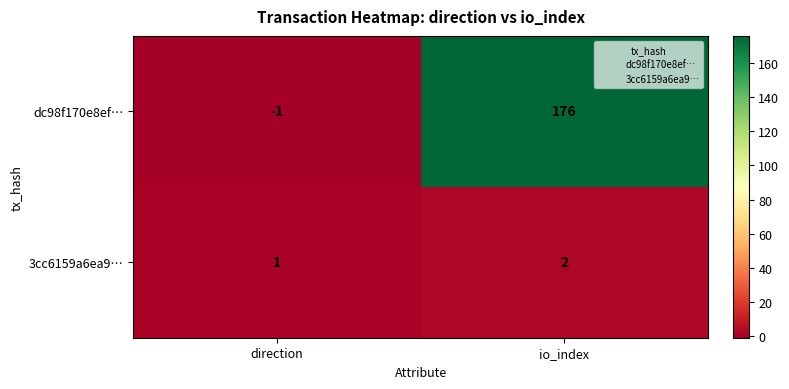

At how many categories does at least one series exceed 21?

1